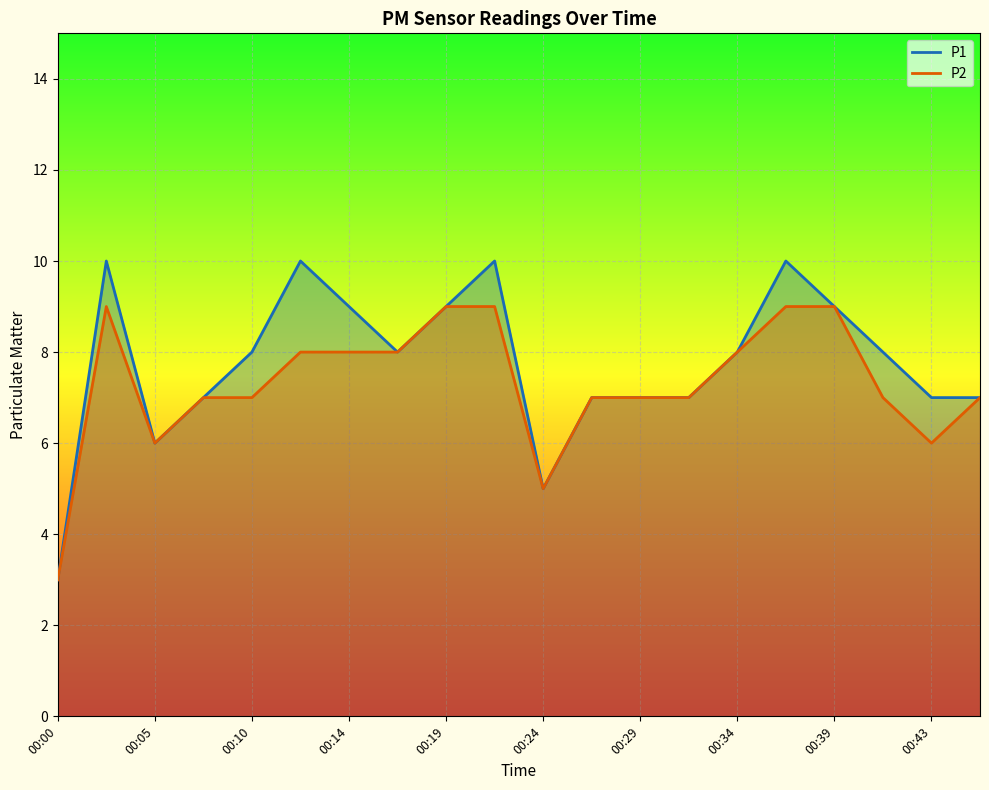

What are all the series names shown in the legend?

P1, P2